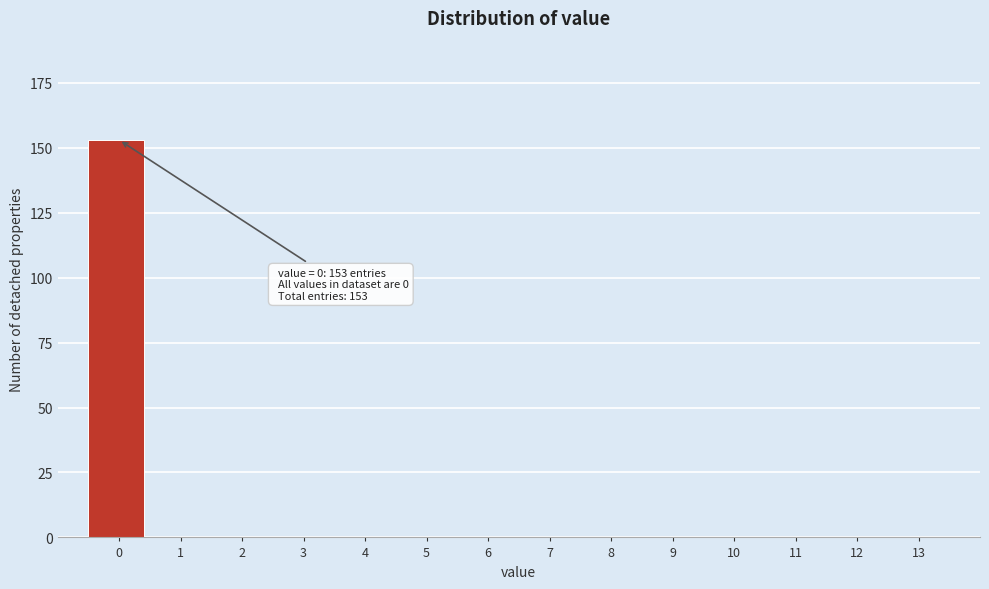

Reading left to right, what are all the values shown in this chart?

0=153	1=0	2=0	3=0	4=0	5=0	6=0	7=0	8=0	9=0	10=0	11=0	12=0	13=0